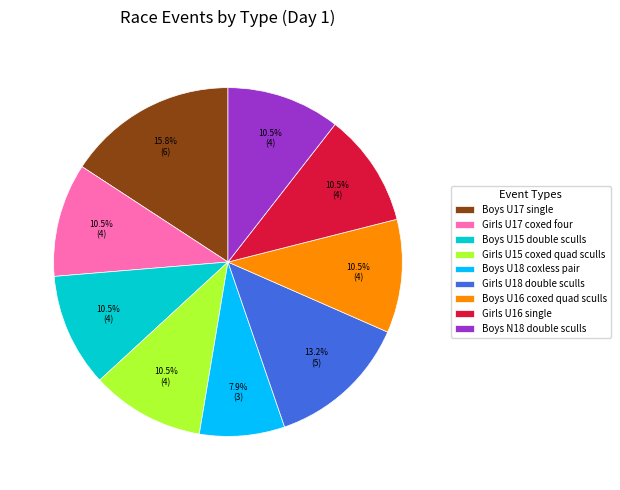

To the nearest percent, what is the combined percentage of Girls U17 coxed four and Boys U16 coxed quad sculls?

21%